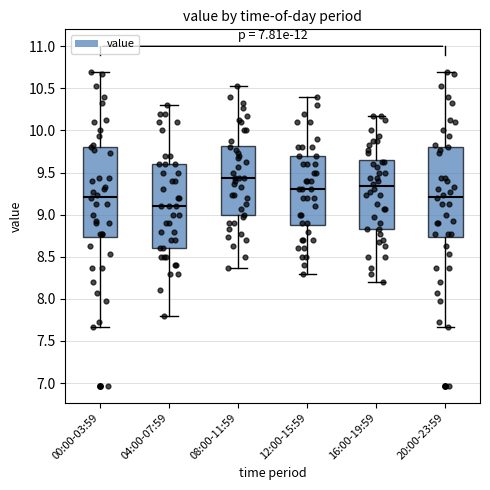

Reading left to right, transcribe this box plot: for each box, give where its median line is, the range the box spans, and where its two whiskers end, as read against the y-axis. The values are not printed on the chart, so give them approximately, as read against the axis.

00:00-03:59: median 9.20, box 8.75 to 9.80, whiskers 7.65 to 10.70
04:00-07:59: median 9.10, box 8.60 to 9.60, whiskers 7.80 to 10.30
08:00-11:59: median 9.45, box 9.00 to 9.80, whiskers 8.35 to 10.55
12:00-15:59: median 9.30, box 8.90 to 9.70, whiskers 8.30 to 10.40
16:00-19:59: median 9.35, box 8.85 to 9.65, whiskers 8.20 to 10.15
20:00-23:59: median 9.20, box 8.75 to 9.80, whiskers 7.65 to 10.70